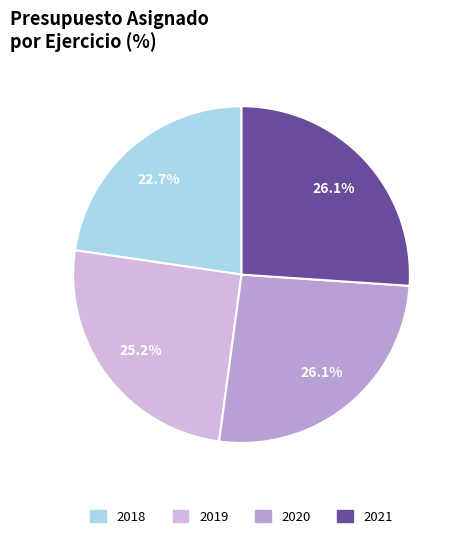

Do 2018 and 2020 together represent more than half of the pie?

No